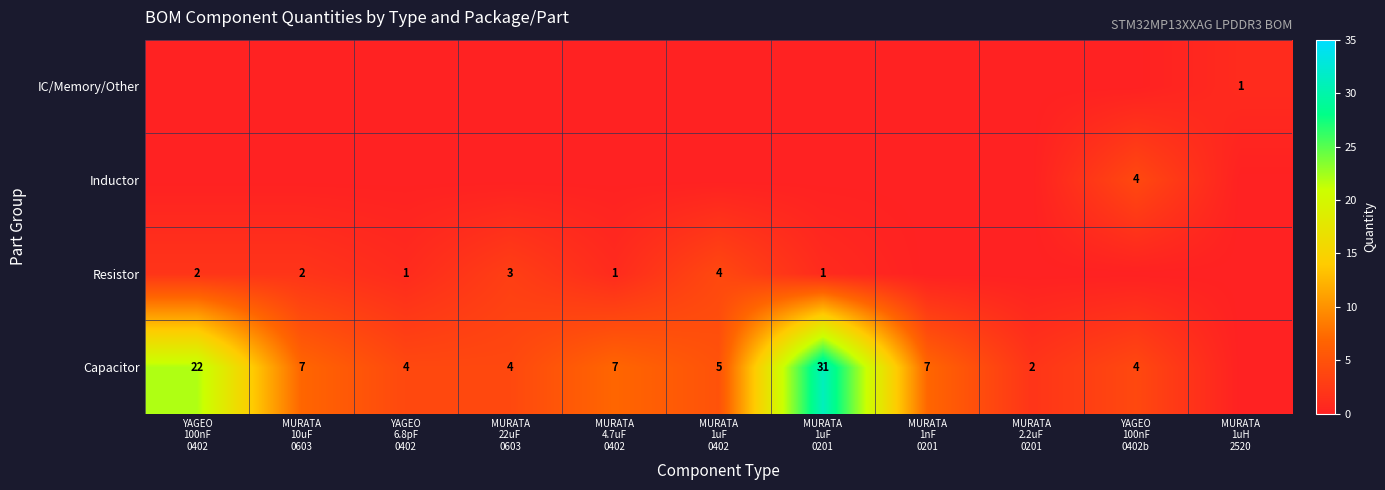

What is the difference between the maximum and minimum values in the Inductor series?

4